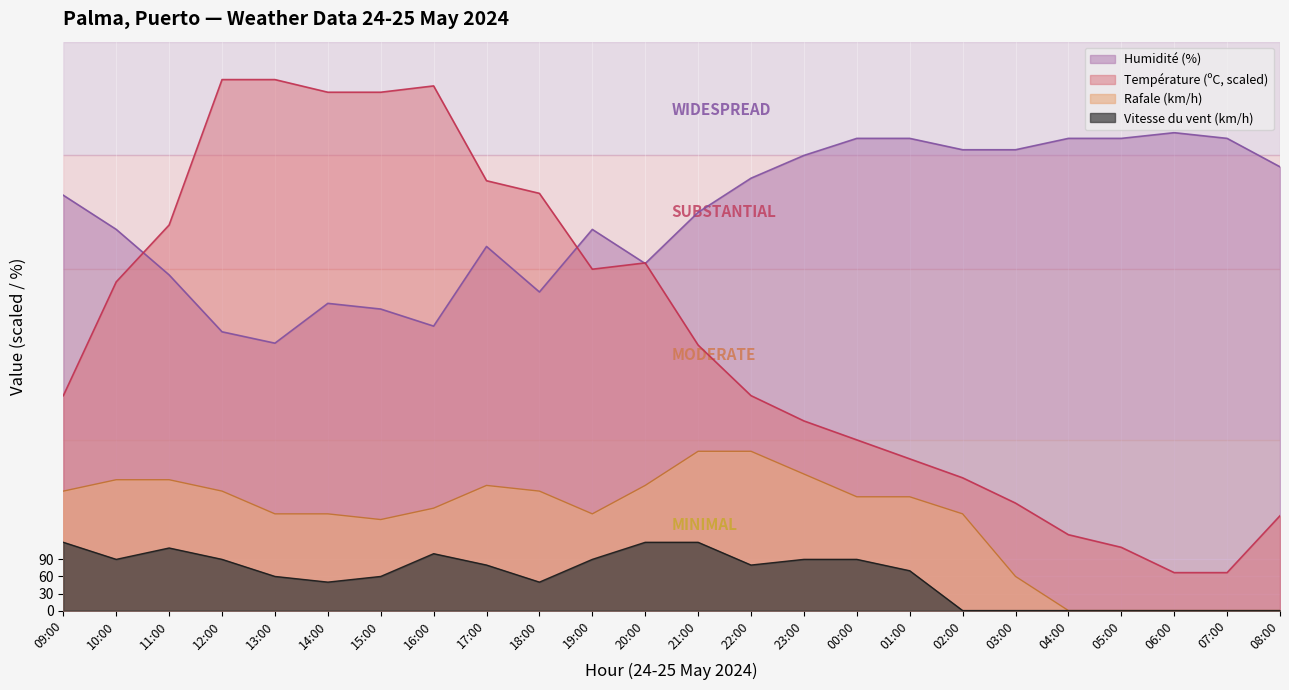

At 01:00, list the series in order from largest to smallest.

Humidité (%), Température (ºC, scaled), Rafale (km/h), Vitesse du vent (km/h)